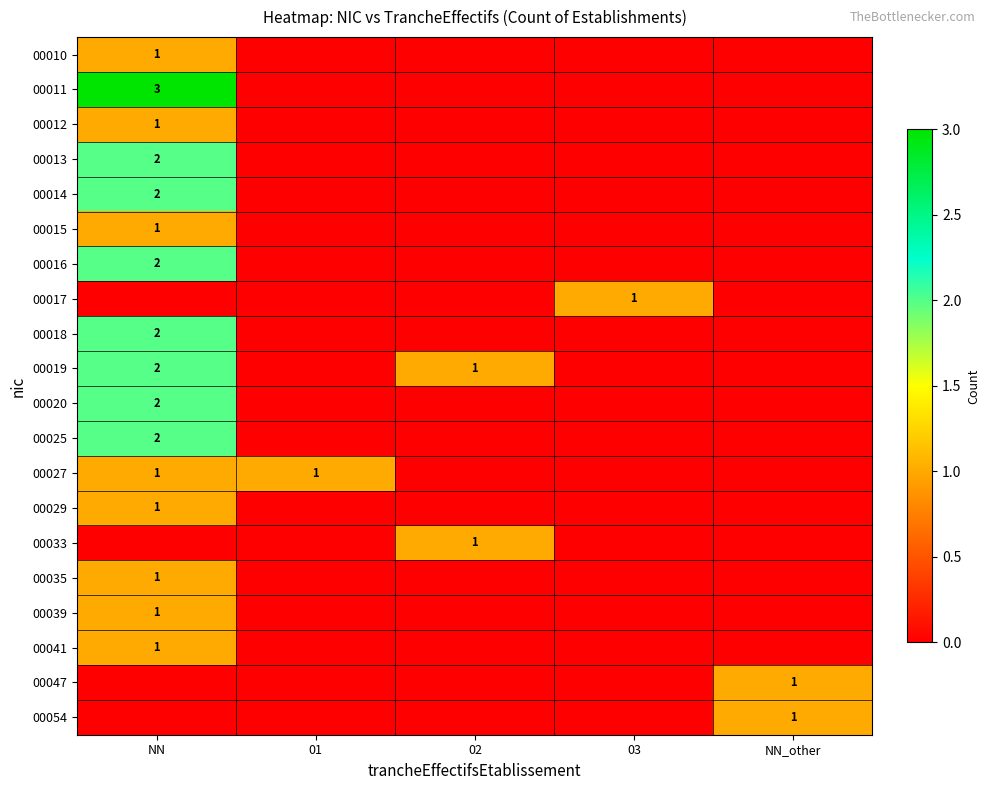

The value of 00014 at NN is 1. True or false?

False